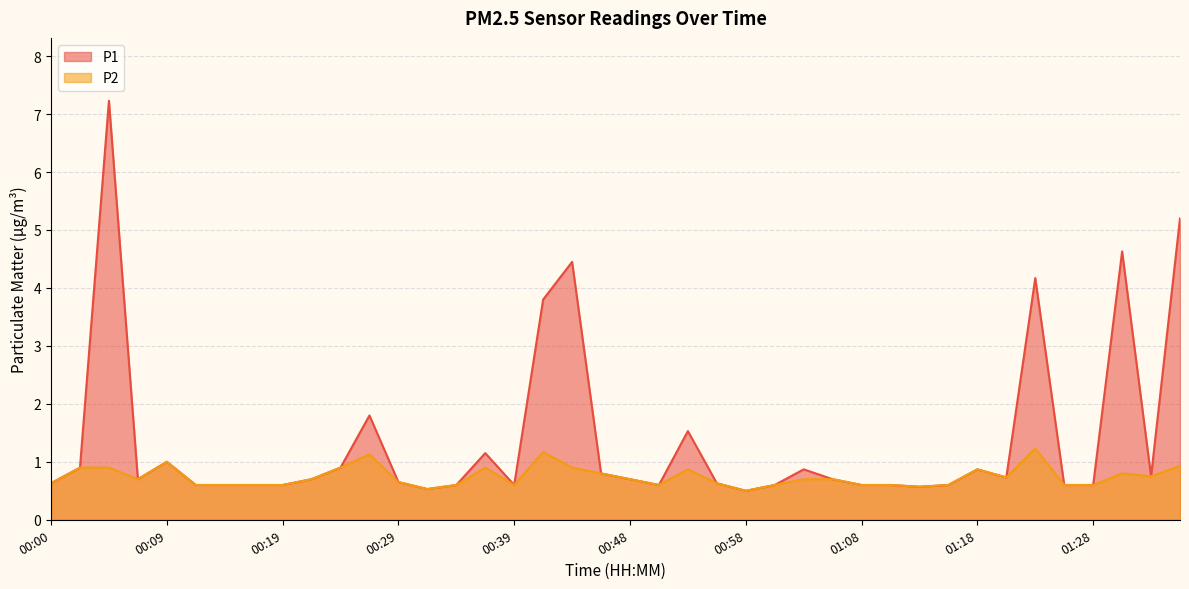

Where is P1 nearest to the value 3?

00:41